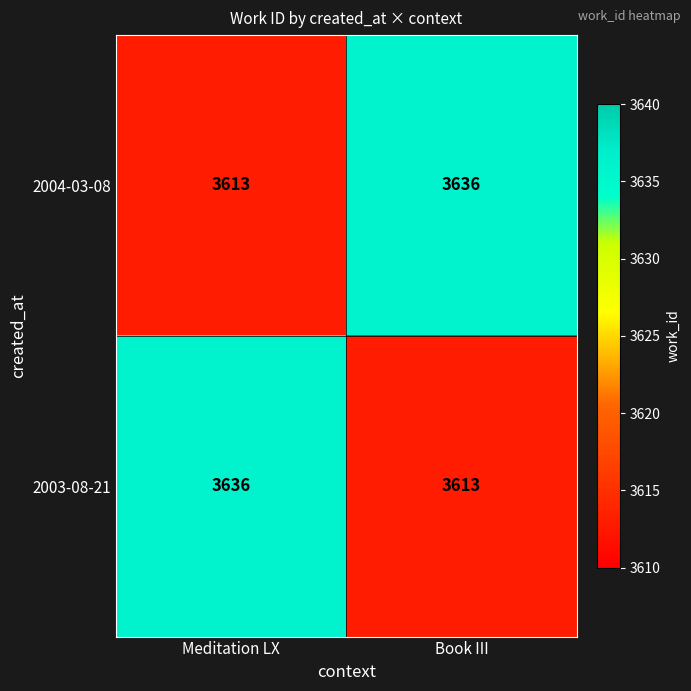

Where is 2003-08-21 nearest to the value 3624?

Book III